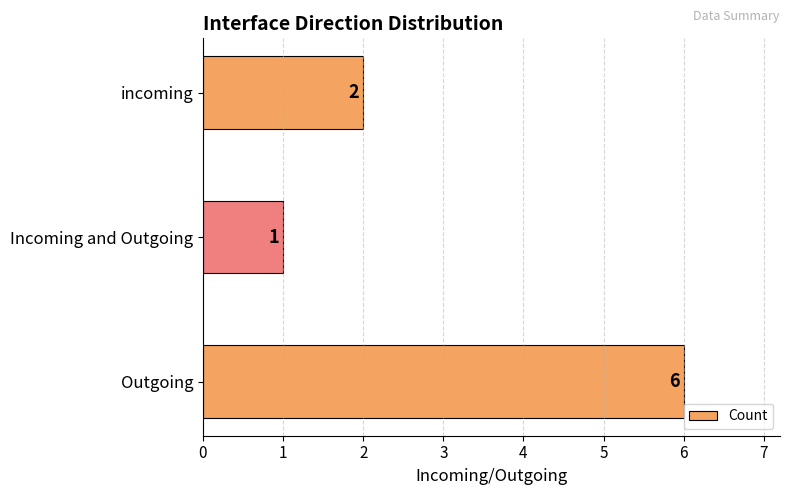

Rank the categories by value from lowest to highest.

Incoming and Outgoing, incoming, Outgoing